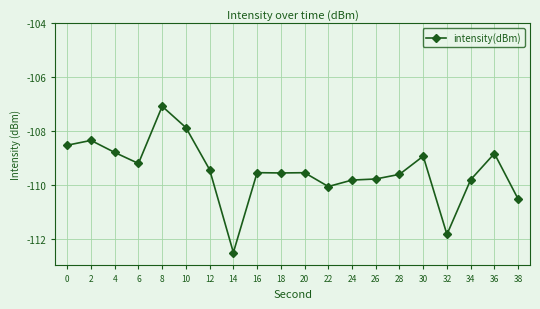

What is the smallest value displayed?

-112.5